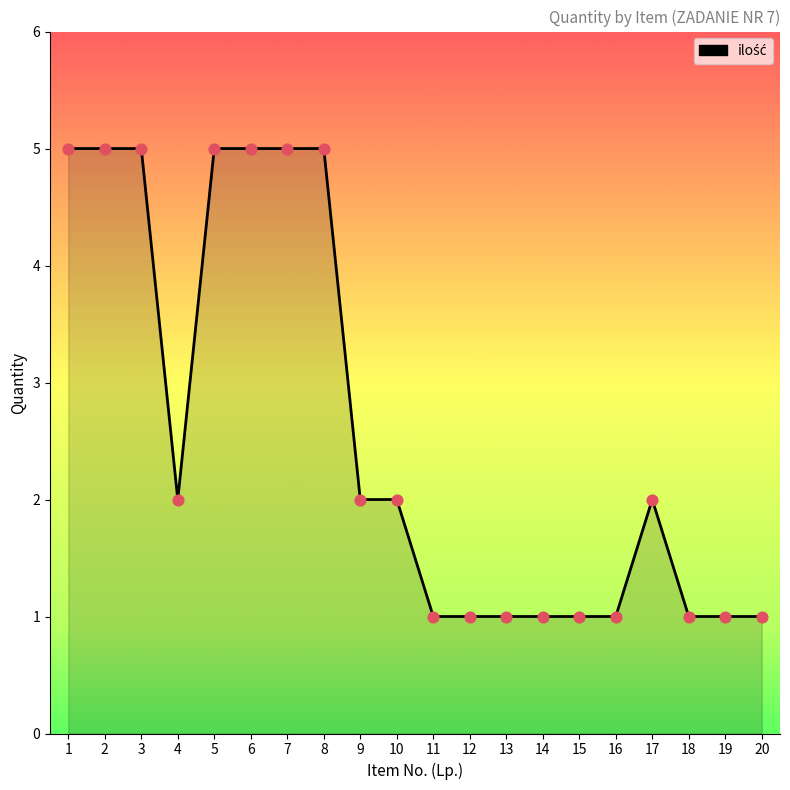

Which has a higher value, 15 or 7?

7